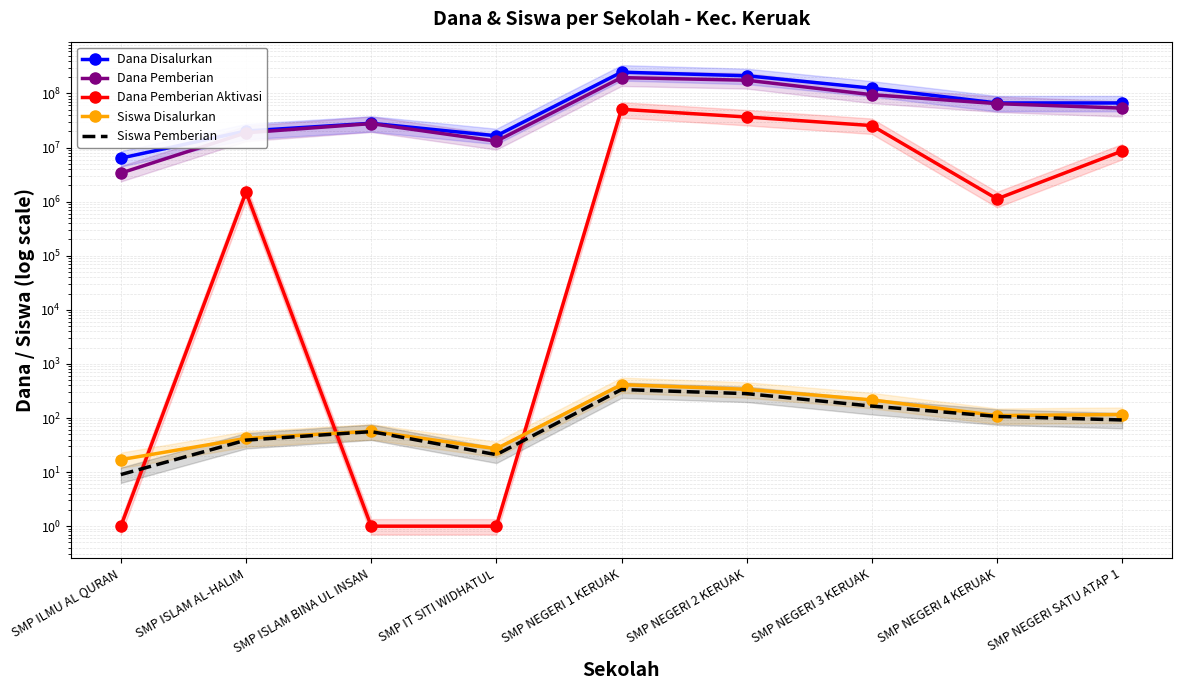

Reading left to right, transcribe all the data shown in this chart.

Dana Disalurkan: 6375000	20250000	28125000	16500000	247500000	212625000	125250000	66750000	66750000
Dana Pemberian: 3375000	18750000	27750000	13125000	196500000	175875000	94875000	64875000	53625000
Dana Pemberian Aktivasi: 1	1500000	1	1	51000000	36750000	25500000	1125000	8625000
Siswa Disalurkan: 17	42	57	27	414	339	216	111	116
Siswa Pemberian: 9	39	56	21	336	282	166	107	92